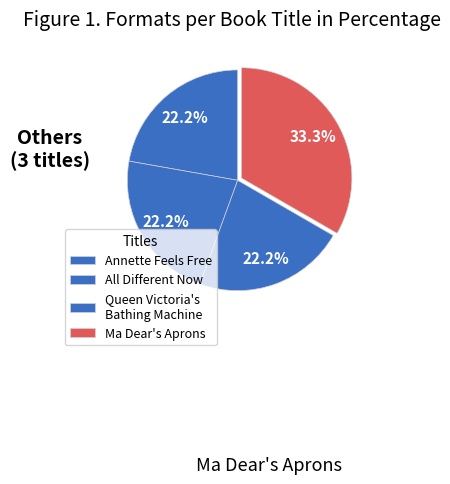

How many slices are in this pie chart?

4